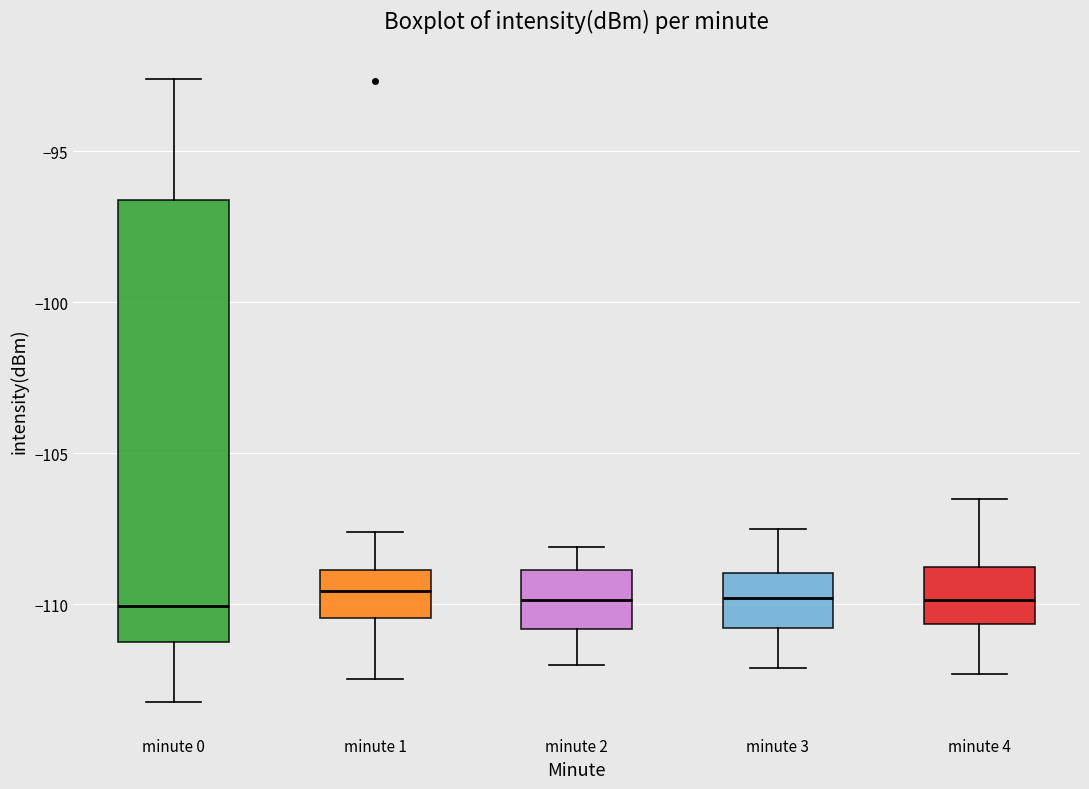

Comparing the boxes themselves (not the whiskers), which one is the tallest?

minute 0